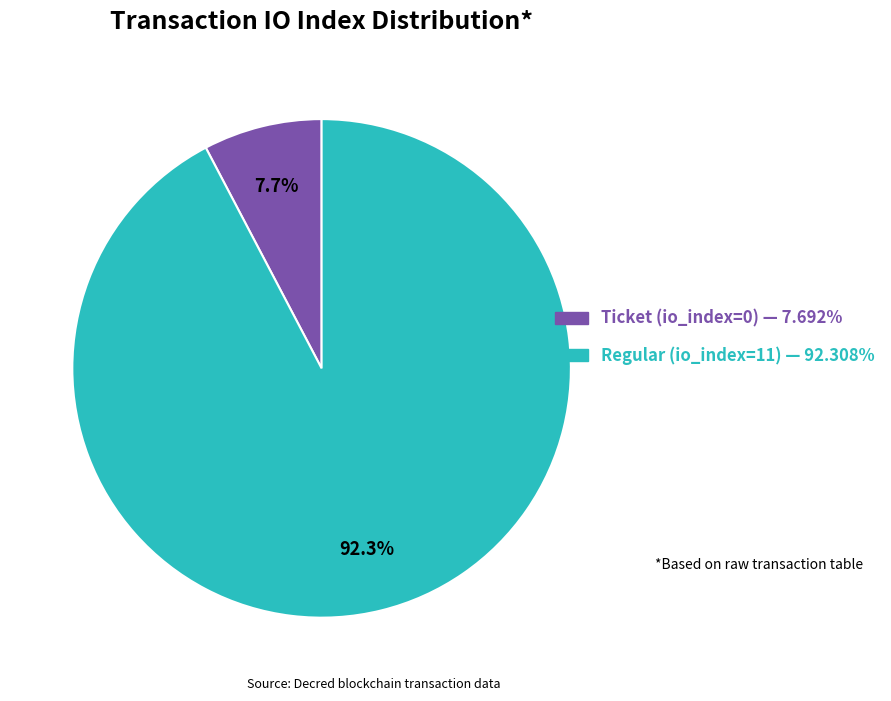

Between Regular (io_index=11) and Ticket (io_index=0), which is larger?

Regular (io_index=11)